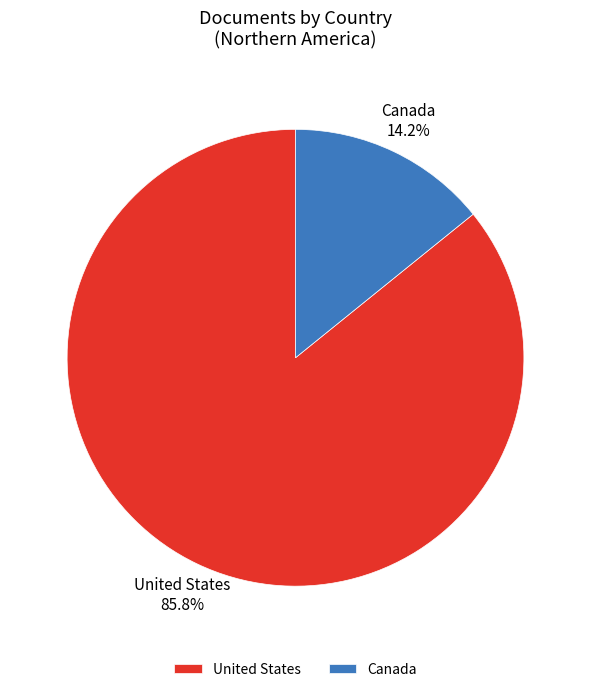

Is it true that Canada is 14% of the pie?

True